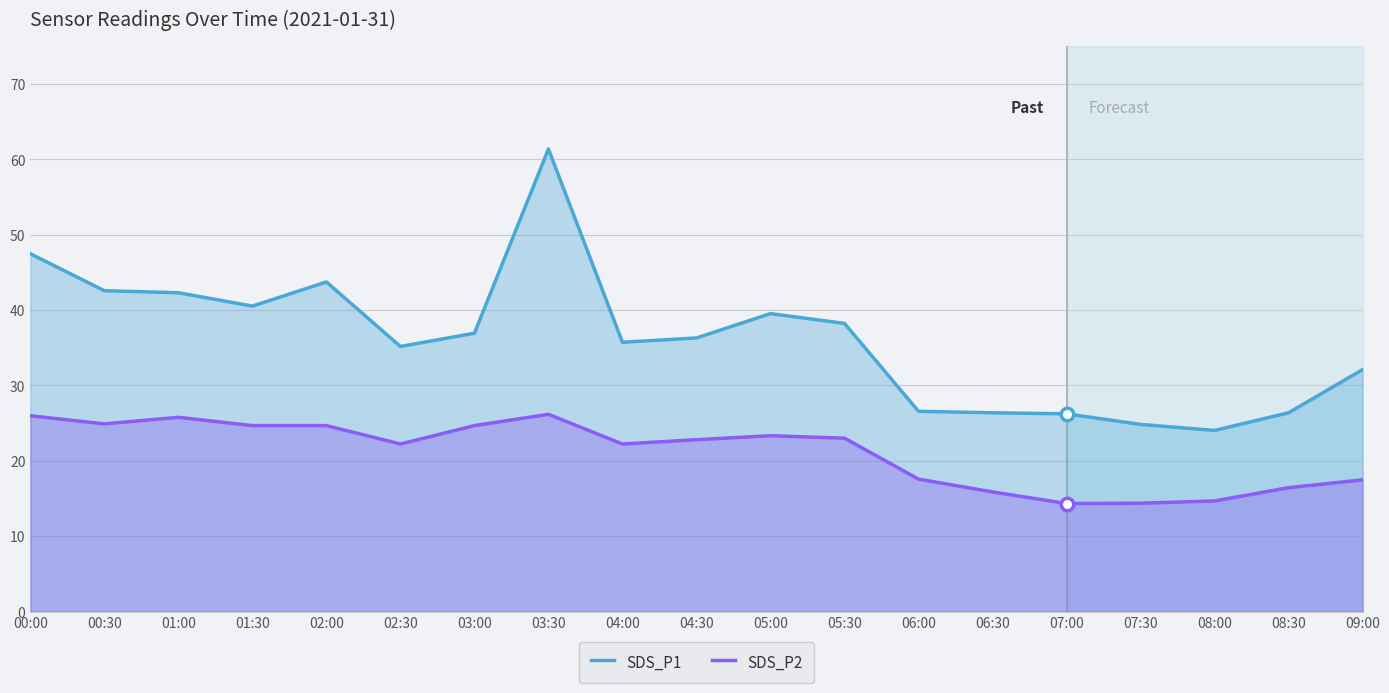

Which has a higher value, 08:00 or 06:00?

06:00